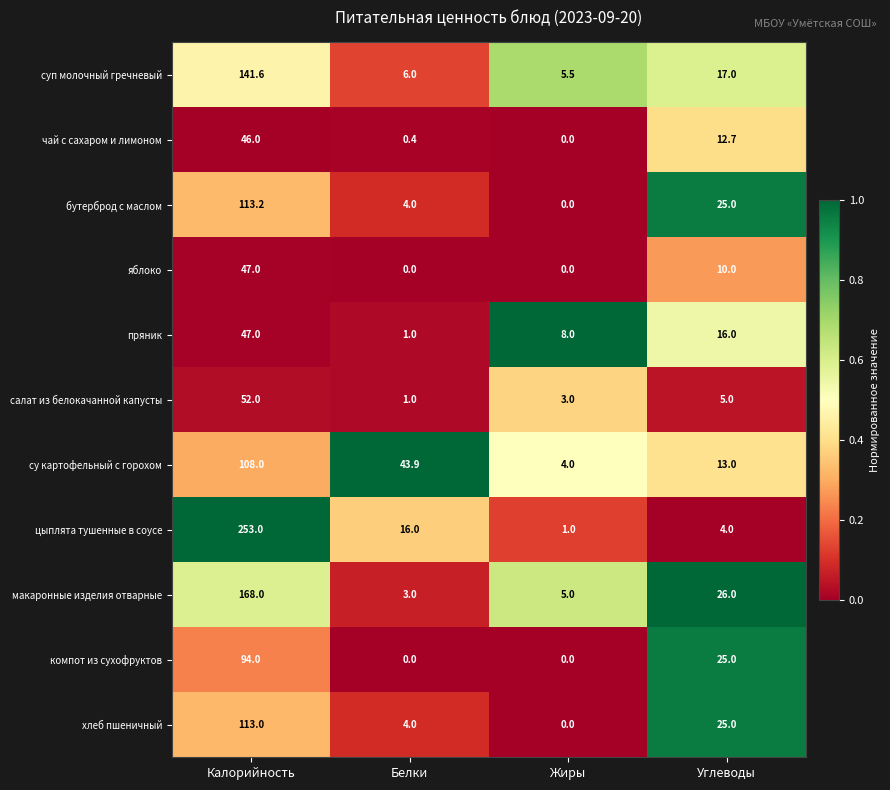

At how many categories does at least one series exceed 0?

4